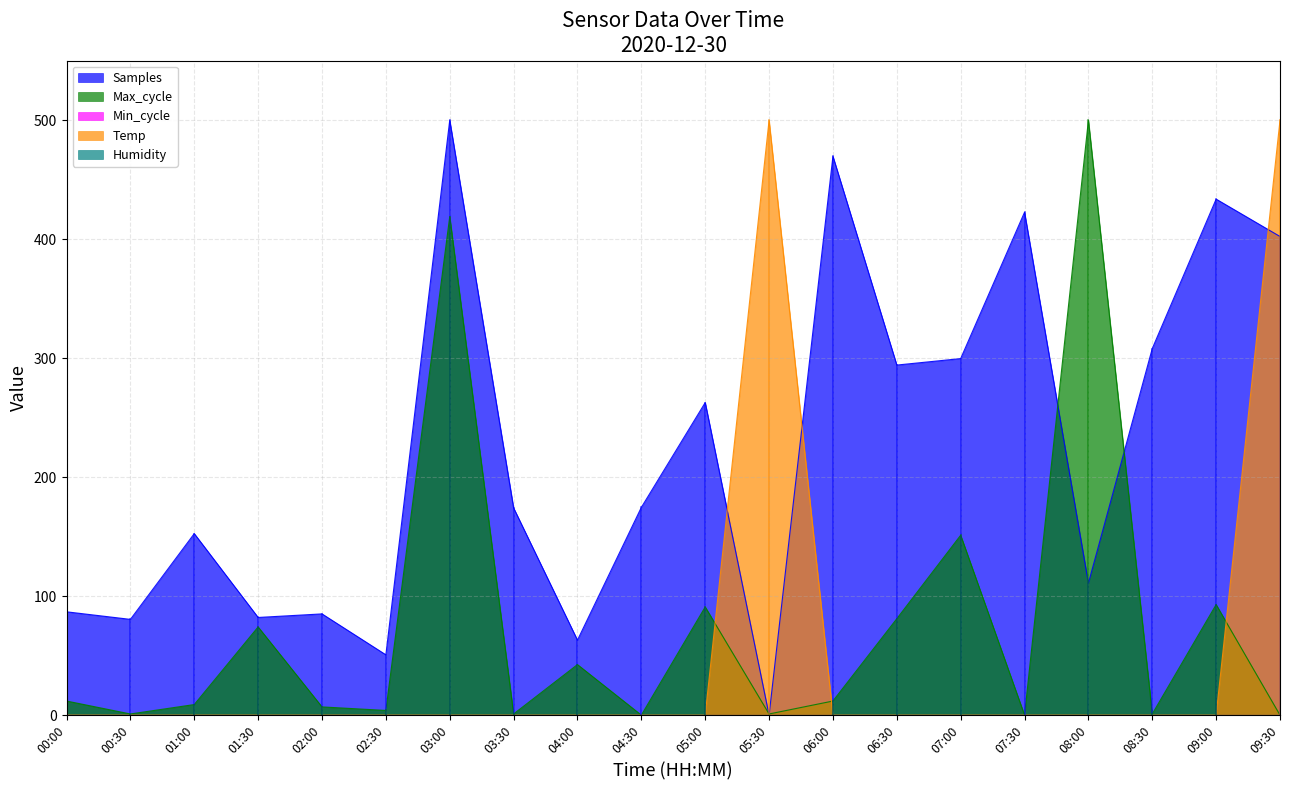

Where is Temp nearest to the value 250?

00:00